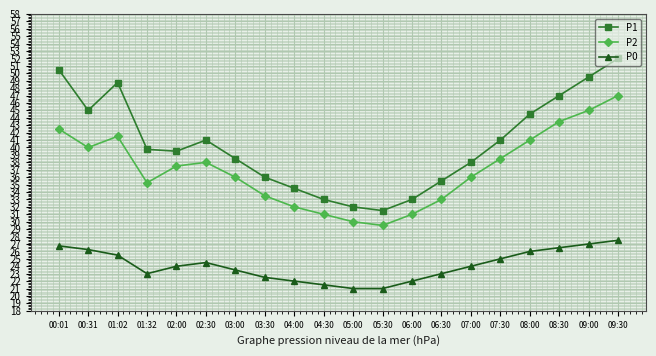

What is the total value across all series at 08:30?

117.0